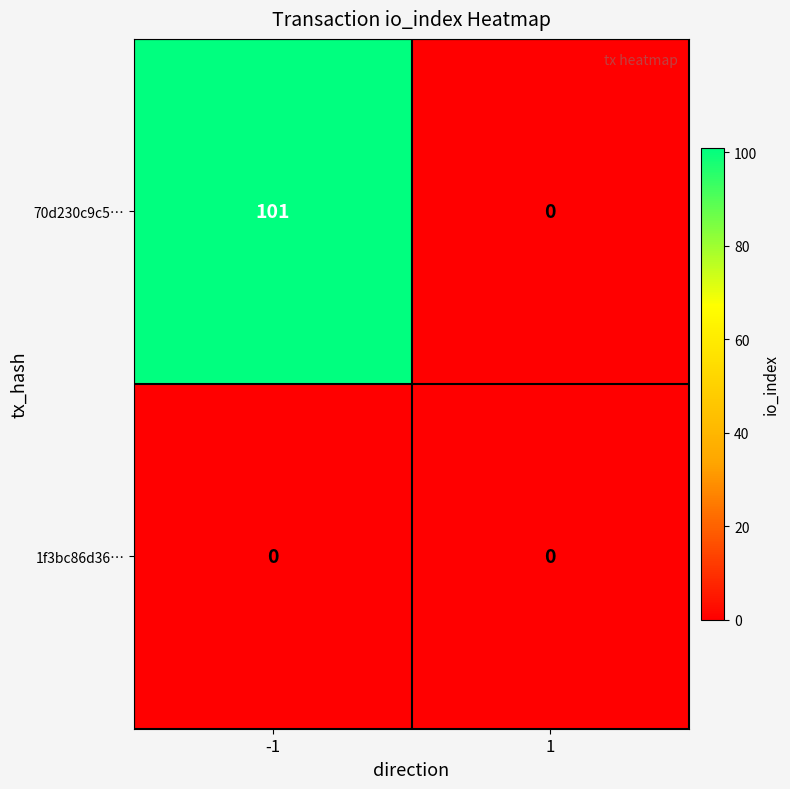

Is the value of 1f3bc86d36… at -1 greater than the value of 70d230c9c5… at -1?

No